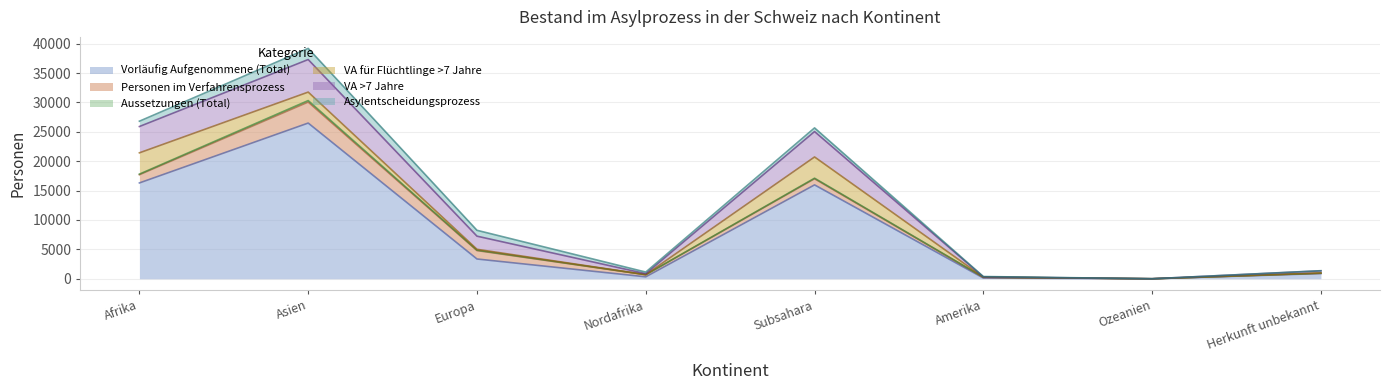

Which series changed the most between Asien and Herkunft unbekannt?

Vorläufig Aufgenommene (Total)